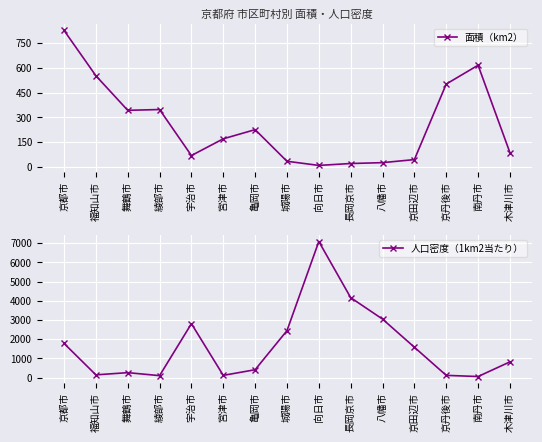

Rank the categories by 人口密度（1km2当たり） value from lowest to highest.

南丹市, 綾部市, 京丹後市, 宮津市, 福知山市, 舞鶴市, 亀岡市, 木津川市, 京田辺市, 京都市, 城陽市, 宇治市, 八幡市, 長岡京市, 向日市